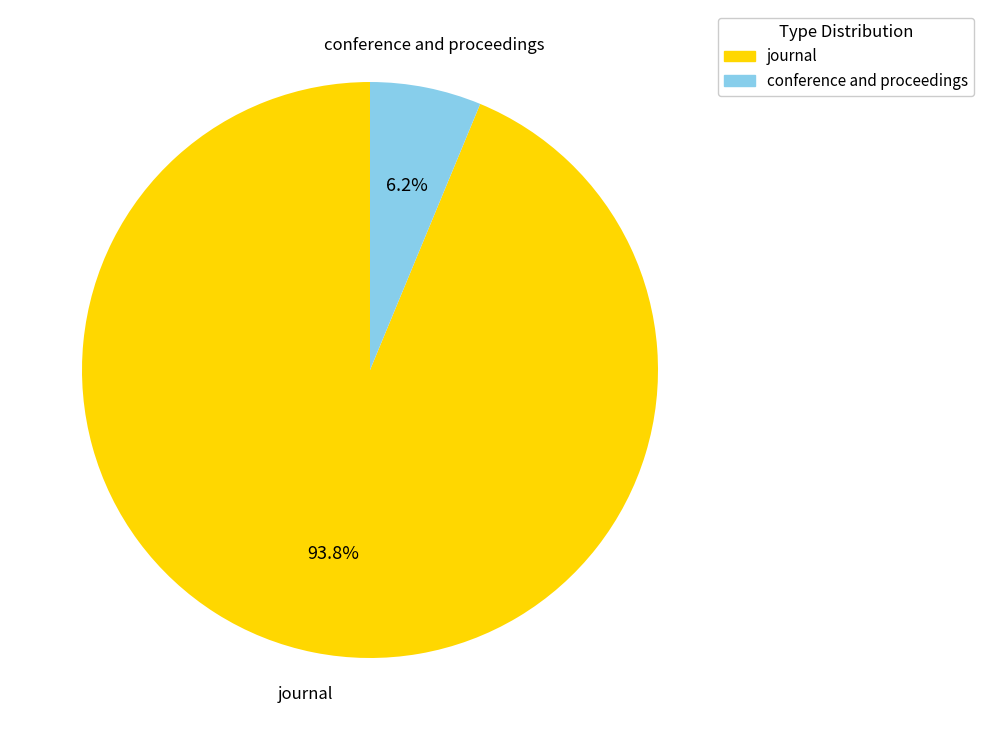

Which category has the smallest portion of the pie?

conference and proceedings